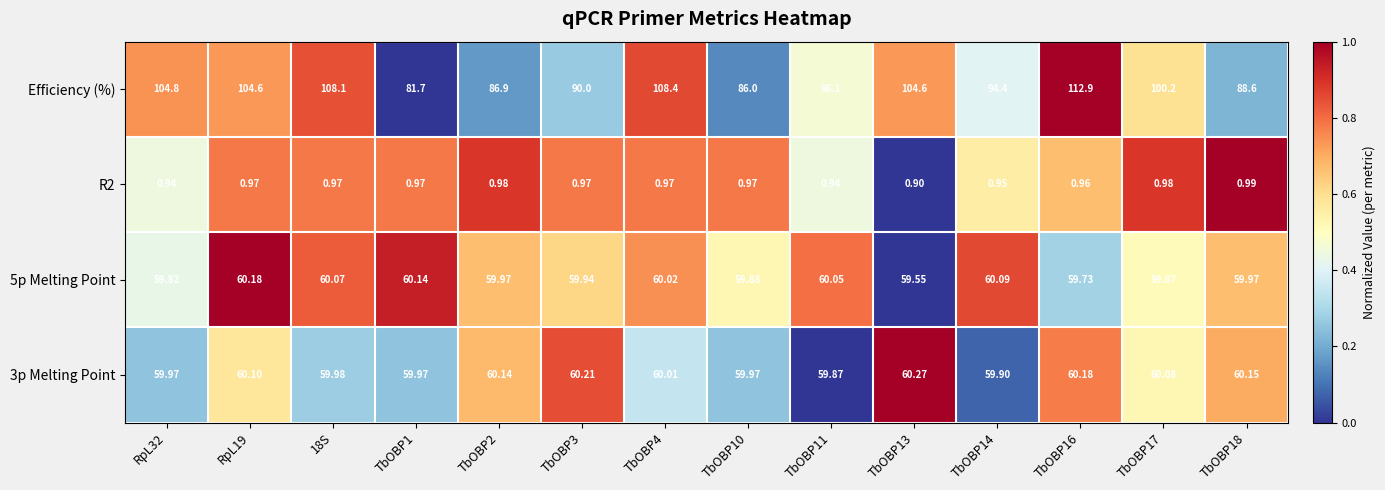

How many categories are shown in the chart?

14